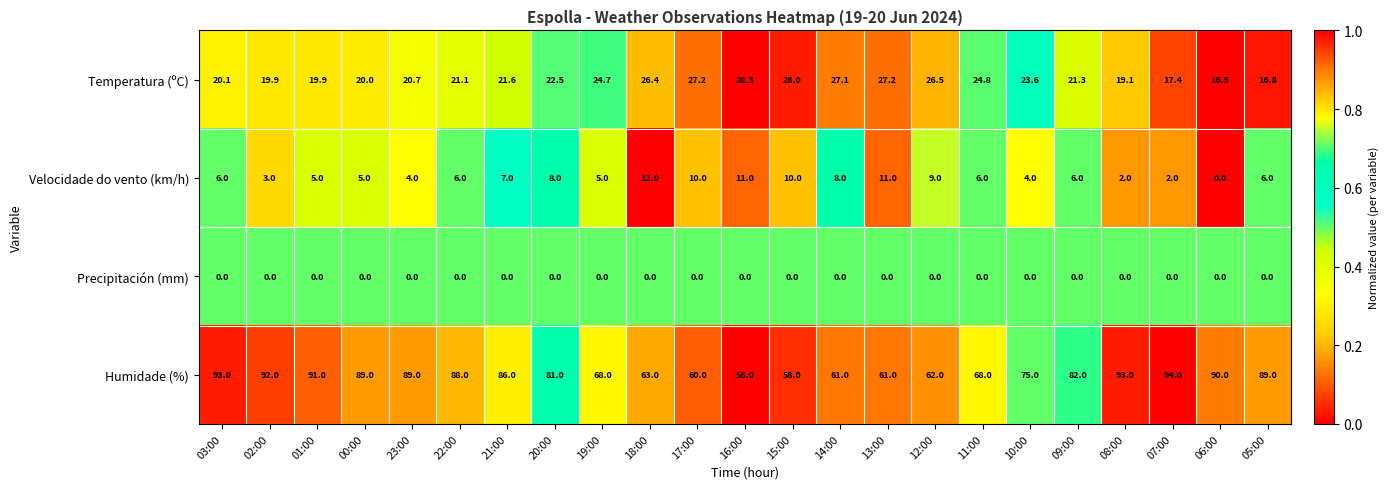

The value of Velocidade do vento (km/h) at 18:00 is 17.3. True or false?

False